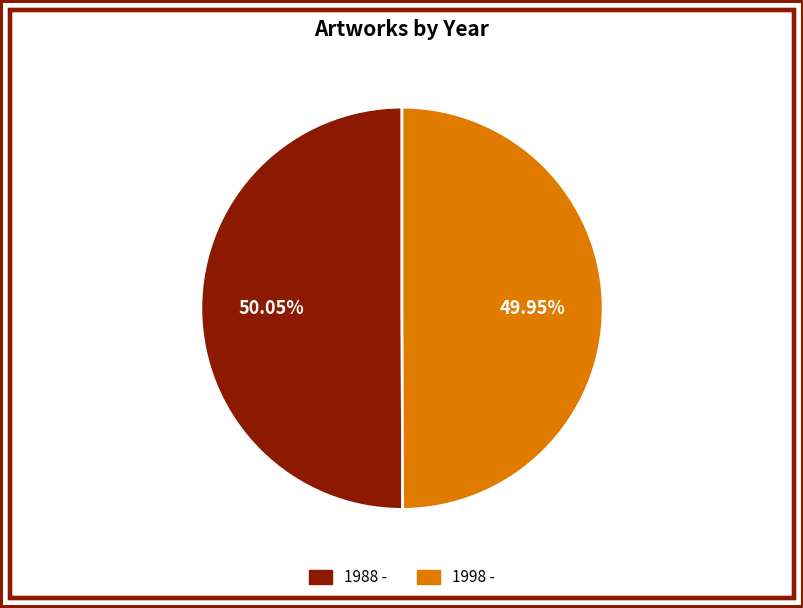

How many segments does this pie chart have?

2